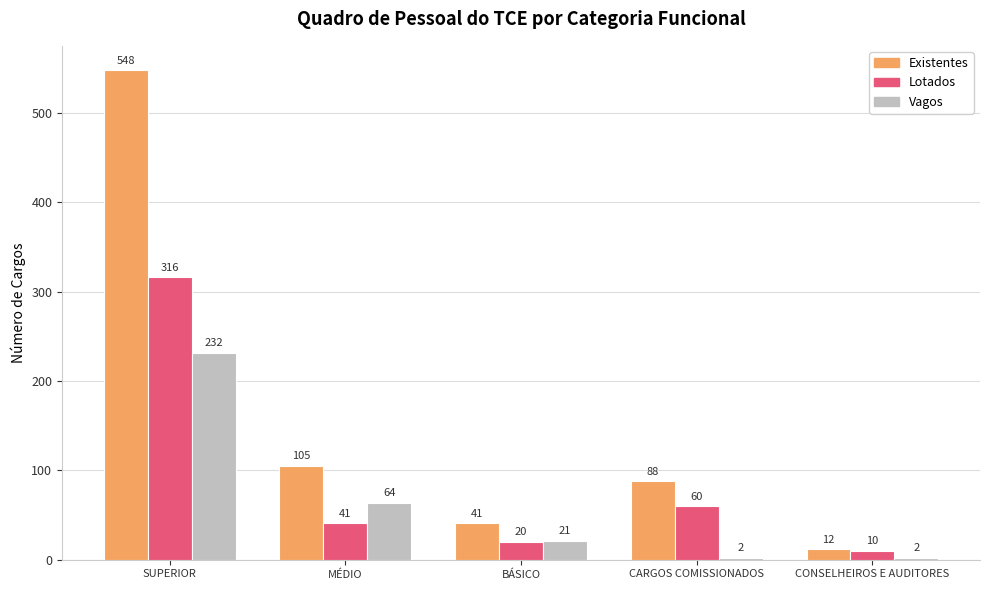

Which series has the widest spread of values?

Existentes